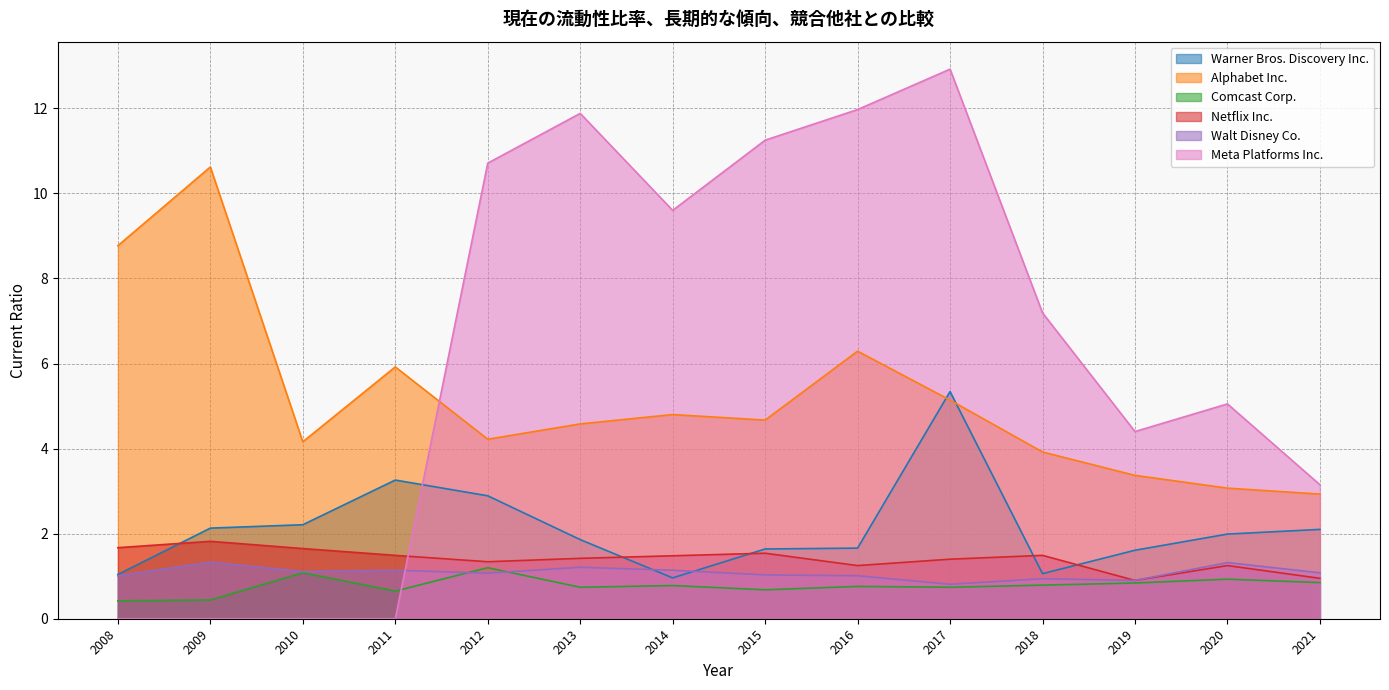

At which category does Comcast Corp. reach its first local peak?

2010